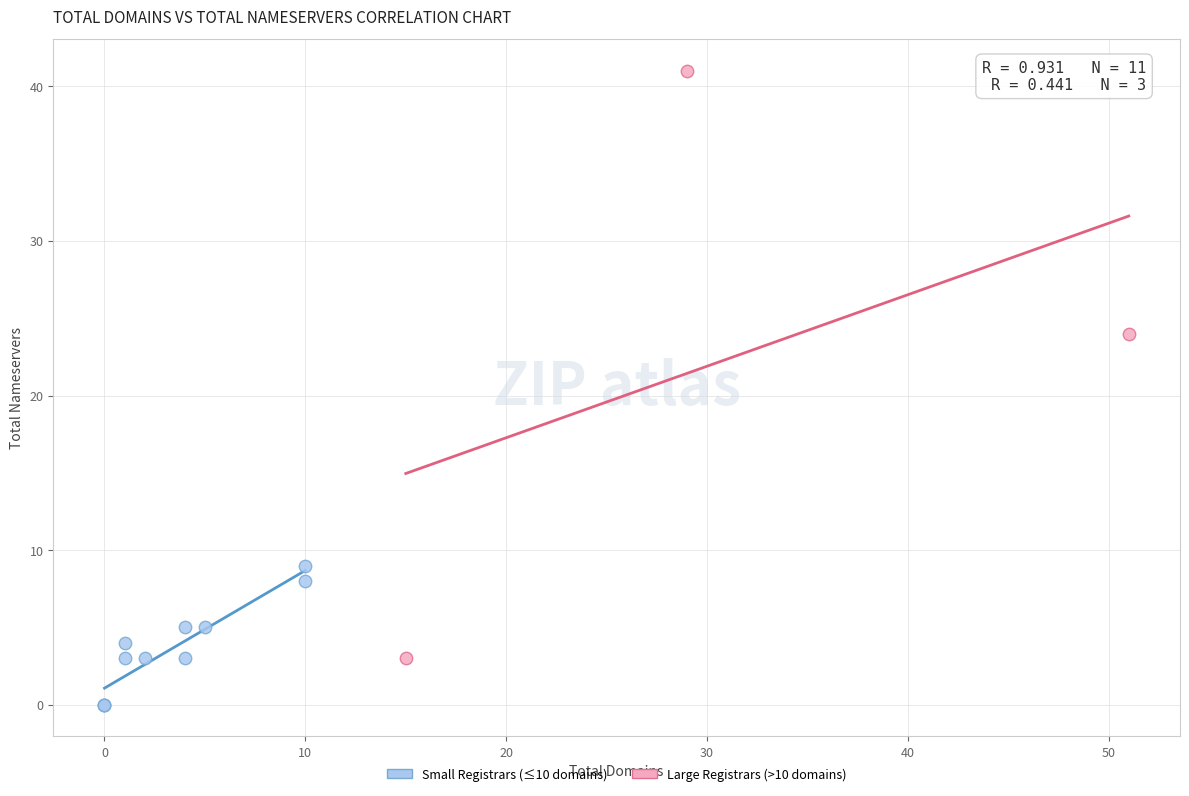

What are all the series names shown in the legend?

Small Registrars (≤10 domains), Large Registrars (>10 domains)